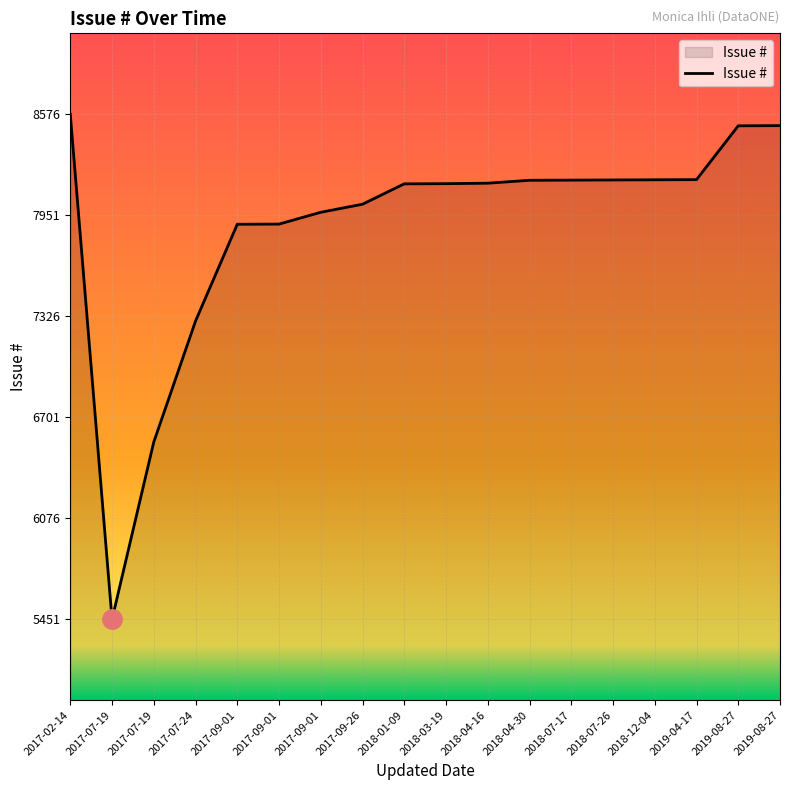

Reading right to left, extract all data points from this chart.

2019-08-27=8505	2019-08-27=8504	2019-04-17=8171	2018-12-04=8170	2018-07-26=8169	2018-07-17=8168	2018-04-30=8167	2018-04-16=8149	2018-03-19=8146	2018-01-09=8145	2017-09-26=8019	2017-09-01=7969	2017-09-01=7896	2017-09-01=7895	2017-07-24=7296	2017-07-19=6548	2017-07-19=5451	2017-02-14=8576